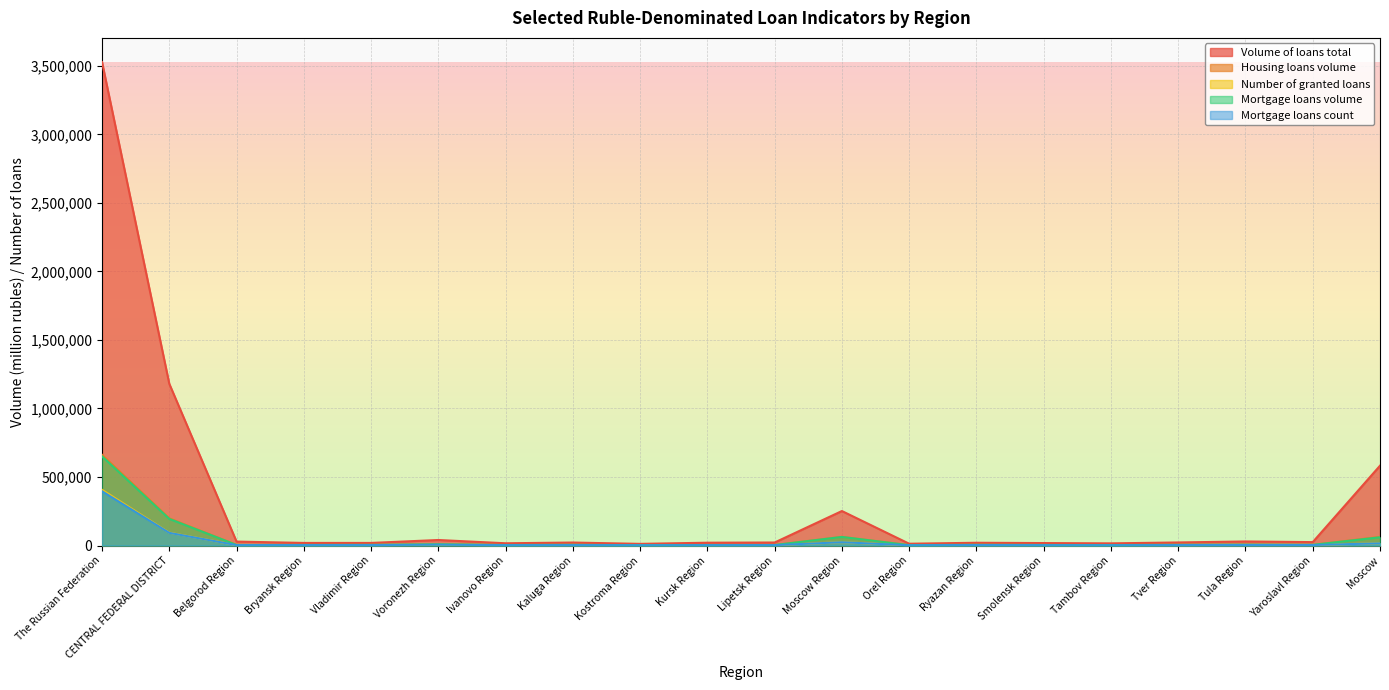

The Mortgage loans count series shows 3168 at Bryansk Region. True or false?

True